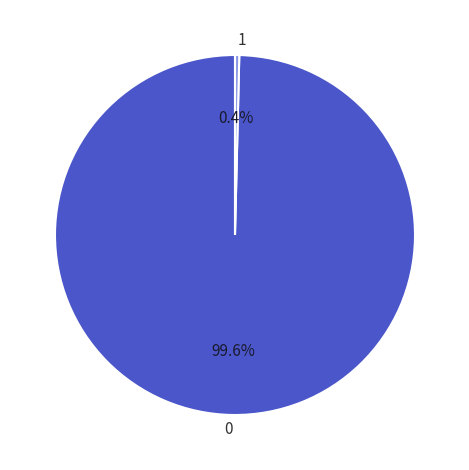

Does any single category account for the majority?

Yes